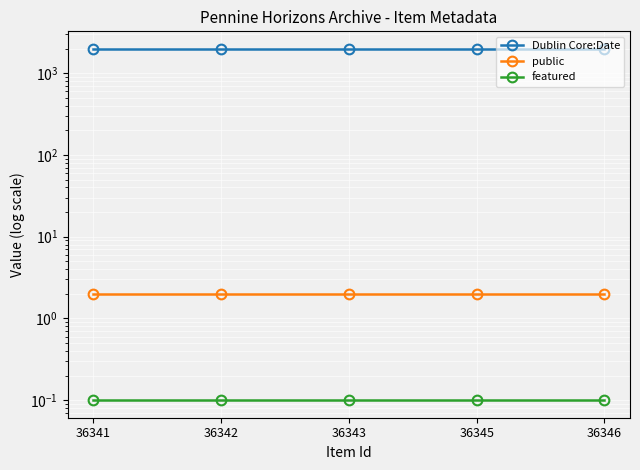

Rank the categories by featured value from highest to lowest.

36341, 36342, 36343, 36345, 36346